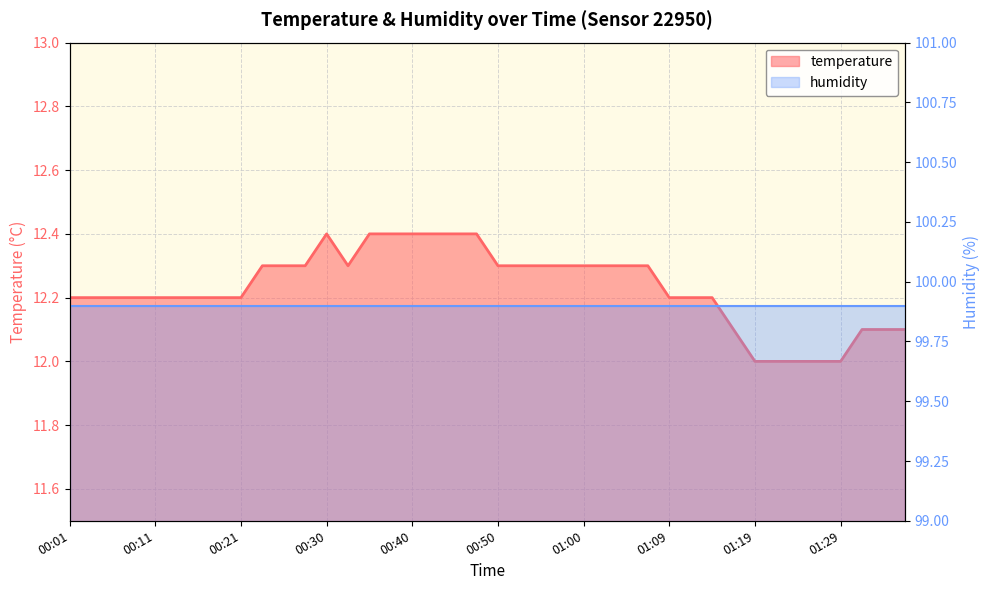

What is the total value across all series at 28?

112.1